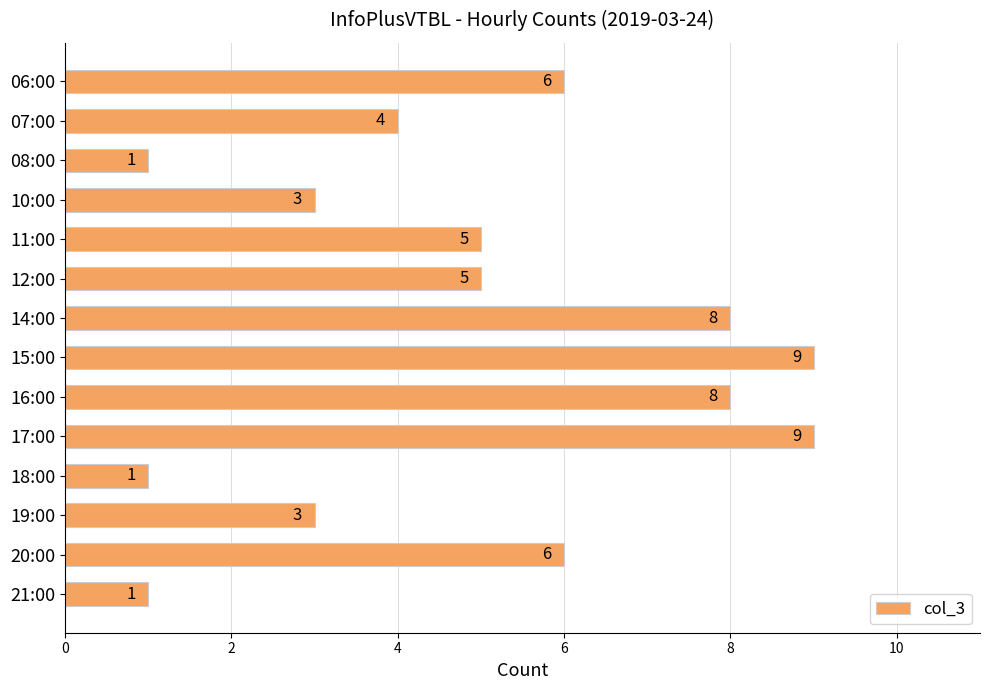

Is it true that the value at 21:00 is 1?

True